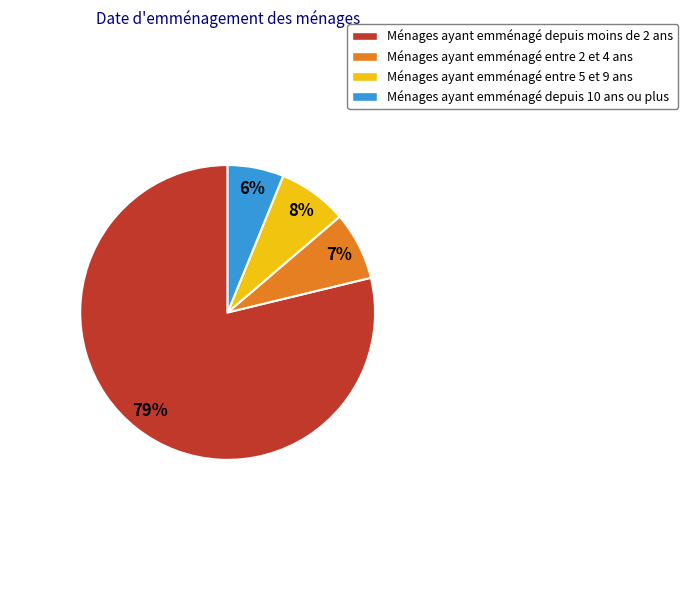

Count the number of slices in the pie.

4